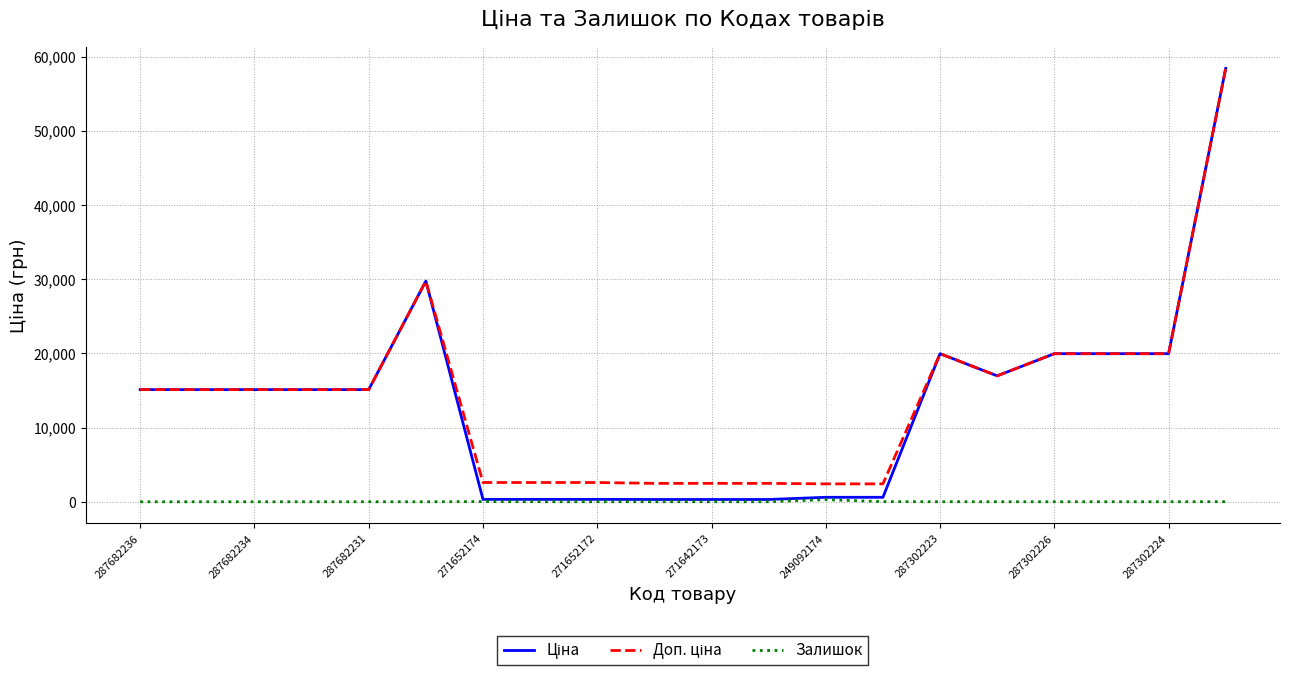

True or false: Залишок and Ціна cross at least once.

False